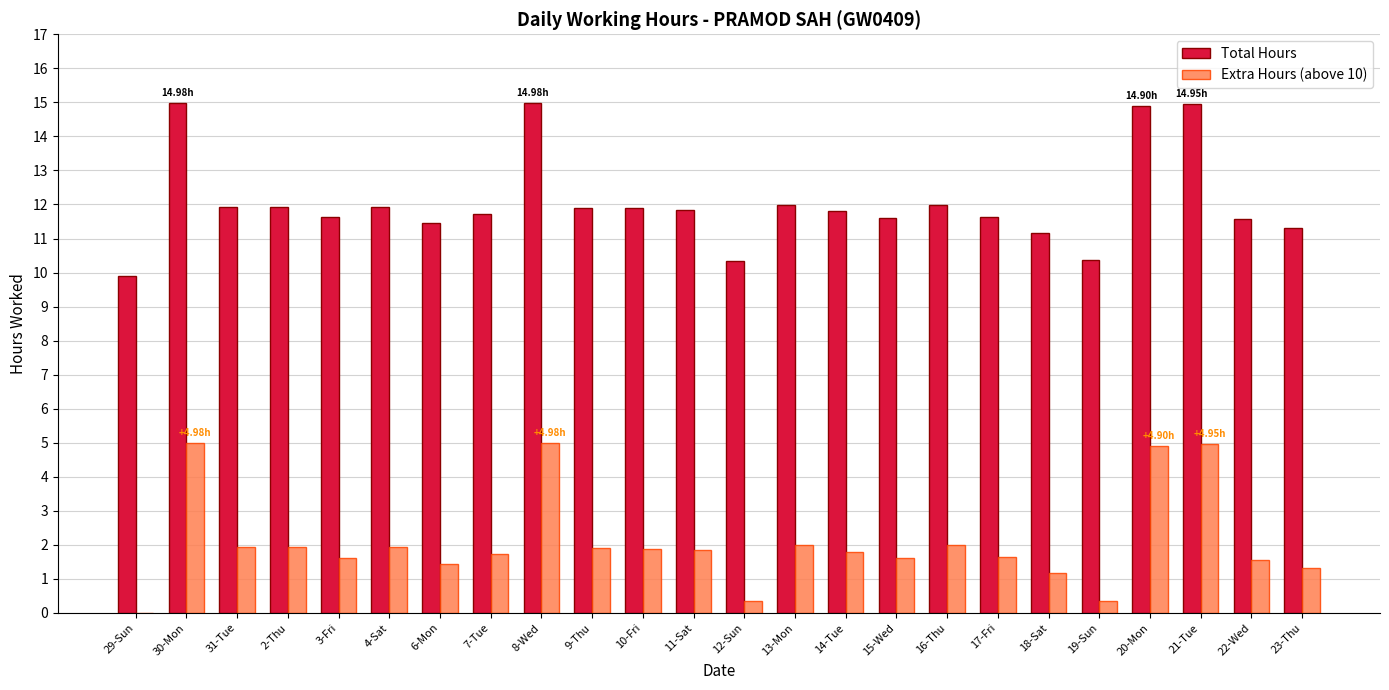

Is it true that Total Hours equals 17.8 at 18-Sat?

False